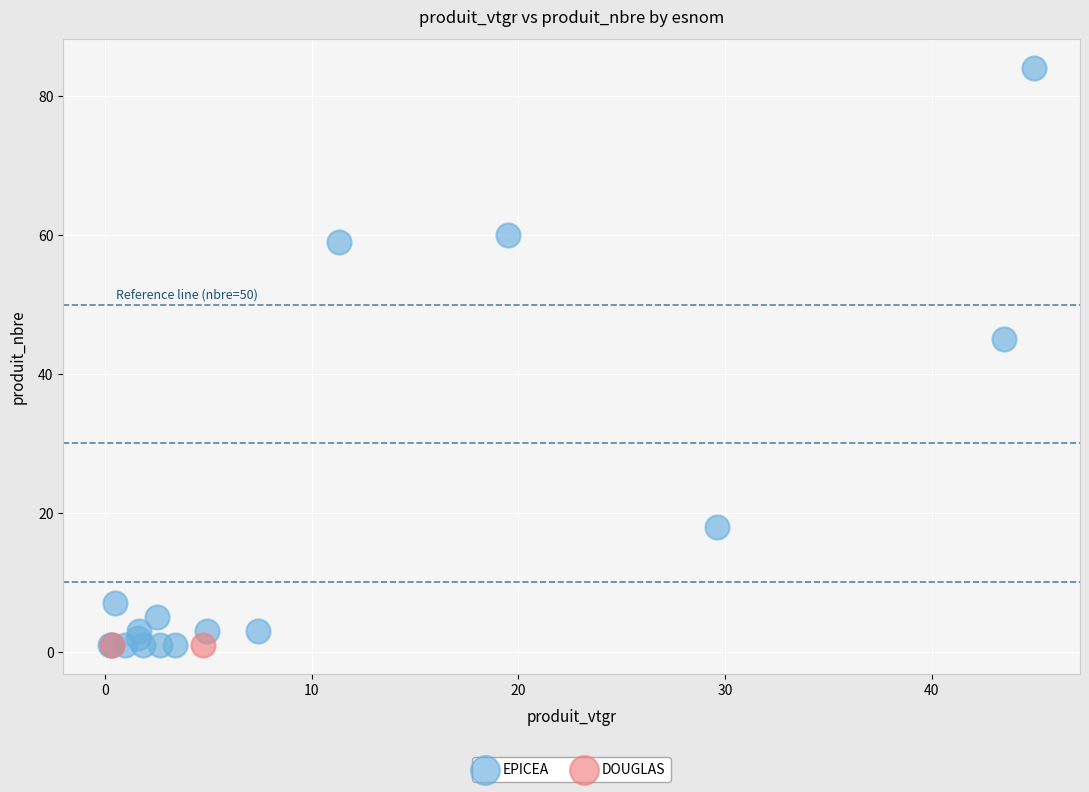

What are all the series names shown in the legend?

EPICEA, DOUGLAS